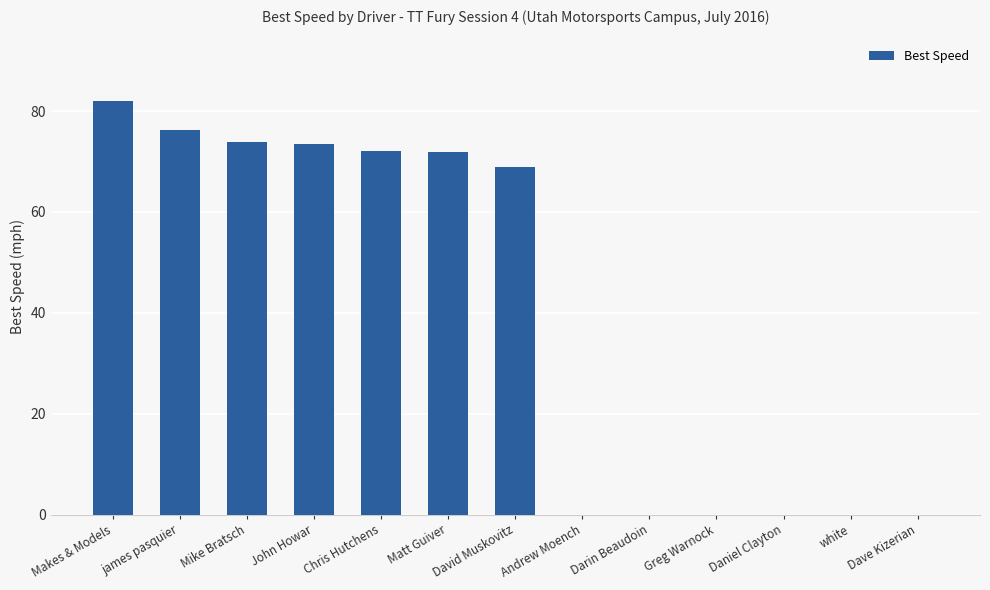

What is the change in value from Makes & Models to Matt Guiver?

-10.2